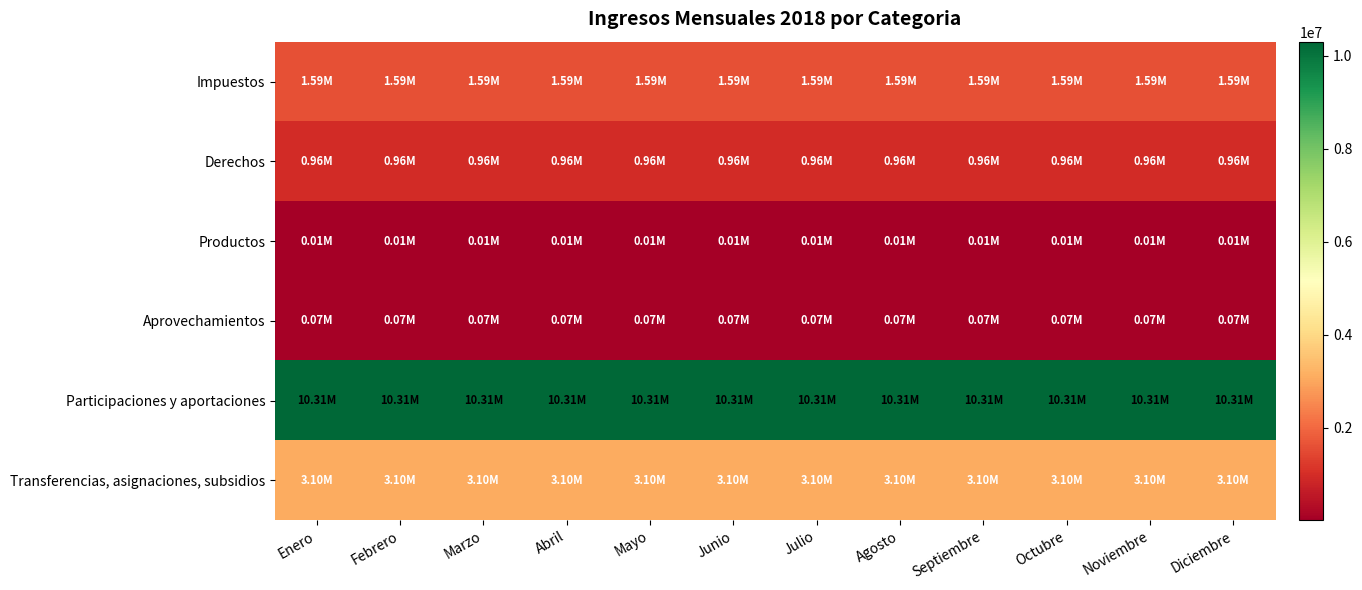

Reading left to right, list all the values displayed in this chart.

Impuestos: Enero=1590197.9	Febrero=1590197.9	Marzo=1590197.9	Abril=1590197.9	Mayo=1590197.9	Junio=1590197.9	Julio=1590197.9	Agosto=1590197.9	Septiembre=1590197.9	Octubre=1590197.9	Noviembre=1590197.9	Diciembre=1590197.9
Derechos: Enero=961159.2	Febrero=961159.2	Marzo=961159.2	Abril=961159.2	Mayo=961159.2	Junio=961159.2	Julio=961159.2	Agosto=961159.2	Septiembre=961159.2	Octubre=961159.2	Noviembre=961159.2	Diciembre=961159.2
Productos: Enero=10441.7	Febrero=10441.7	Marzo=10441.7	Abril=10441.7	Mayo=10441.7	Junio=10441.7	Julio=10441.7	Agosto=10441.7	Septiembre=10441.7	Octubre=10441.7	Noviembre=10441.7	Diciembre=10441.7
Aprovechamientos: Enero=74250.0	Febrero=74250.0	Marzo=74250.0	Abril=74250.0	Mayo=74250.0	Junio=74250.0	Julio=74250.0	Agosto=74250.0	Septiembre=74250.0	Octubre=74250.0	Noviembre=74250.0	Diciembre=74250.0
Participaciones y aportaciones: Enero=10306052.1	Febrero=10306052.1	Marzo=10306052.1	Abril=10306052.1	Mayo=10306052.1	Junio=10306052.1	Julio=10306052.1	Agosto=10306052.1	Septiembre=10306052.1	Octubre=10306052.1	Noviembre=10306052.1	Diciembre=10306052.1
Transferencias, asignaciones, subsidios: Enero=3100000.0	Febrero=3100000.0	Marzo=3100000.0	Abril=3100000.0	Mayo=3100000.0	Junio=3100000.0	Julio=3100000.0	Agosto=3100000.0	Septiembre=3100000.0	Octubre=3100000.0	Noviembre=3100000.0	Diciembre=3100000.0